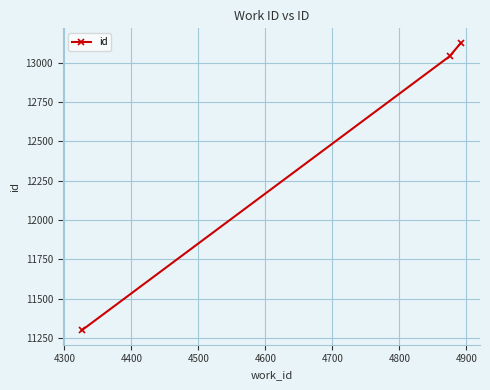

What is the average value?

12489